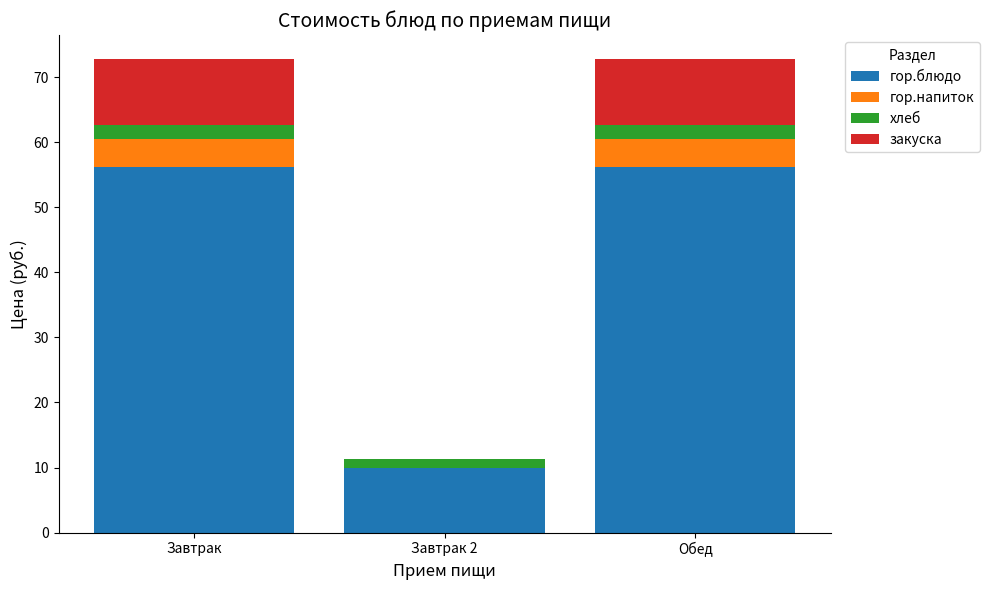

What is the sum of all гор.блюдо values?

122.3